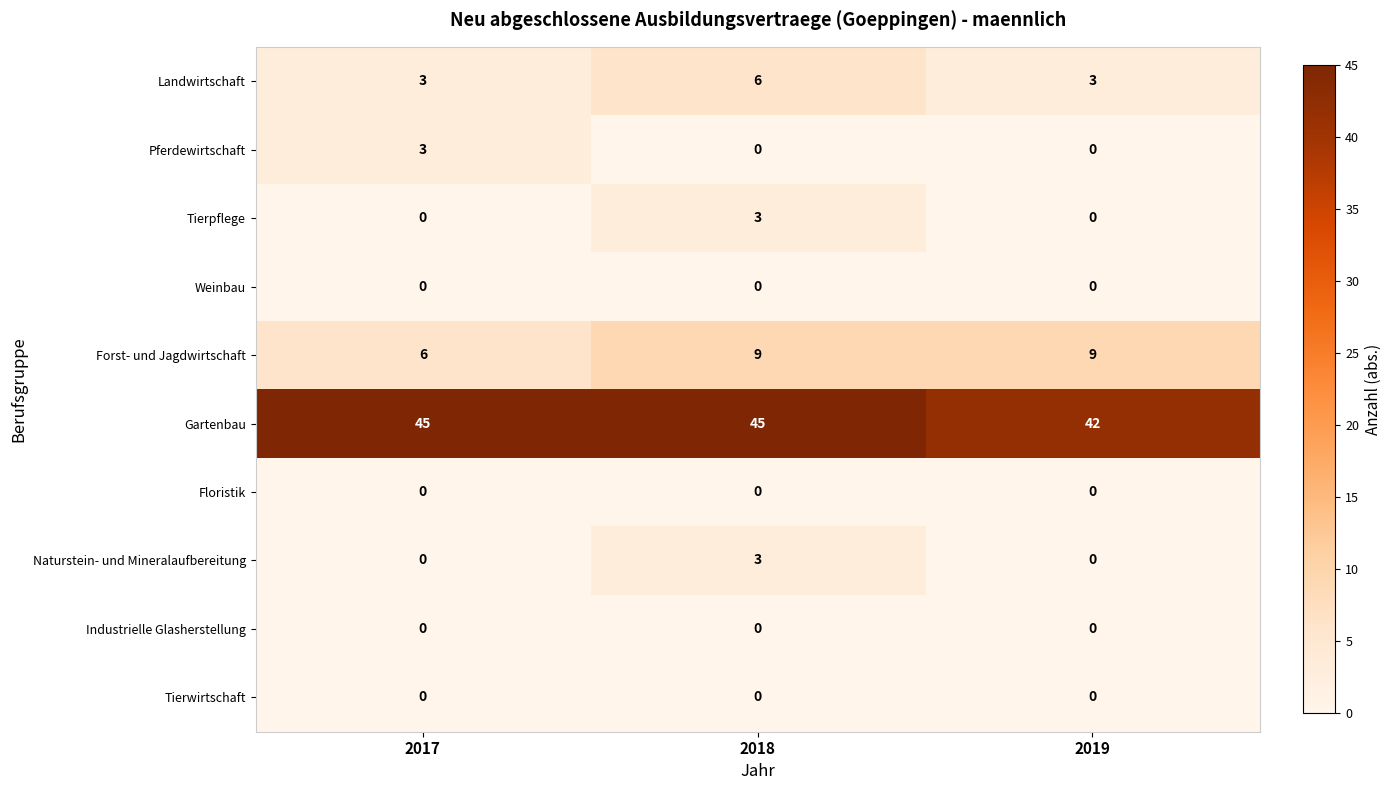

How many data points does each series have?

3